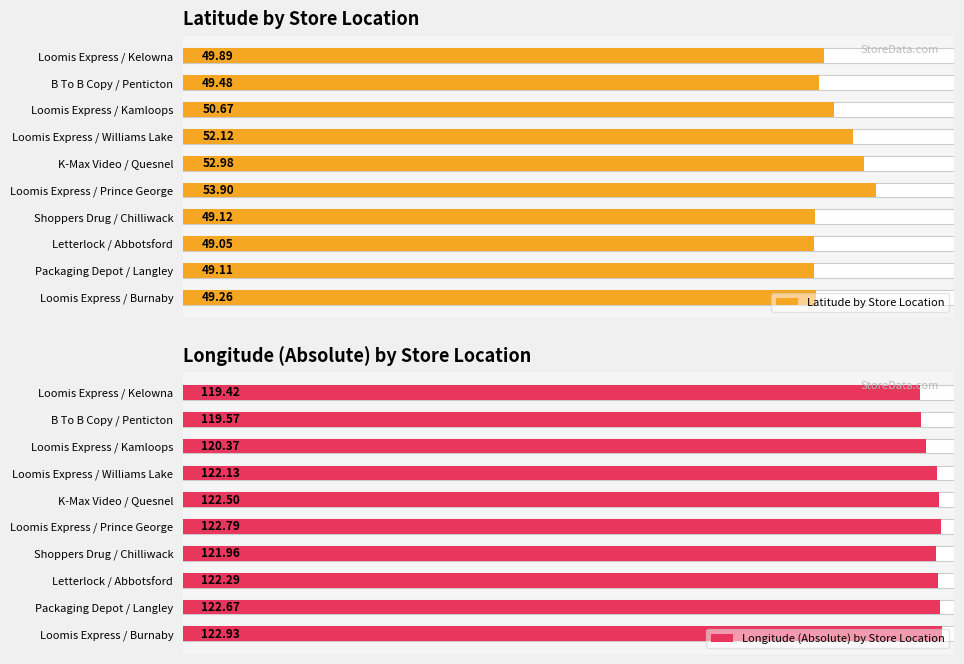

The Latitude by Store Location series shows 49.1 at Letterlock / Abbotsford. True or false?

True